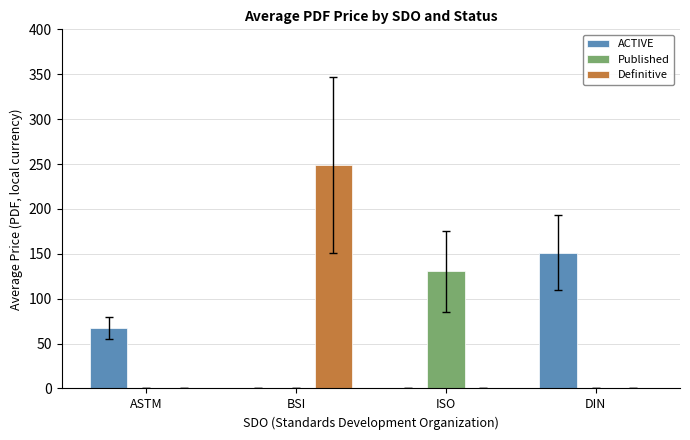

What is the sum of all Published values?

130.5